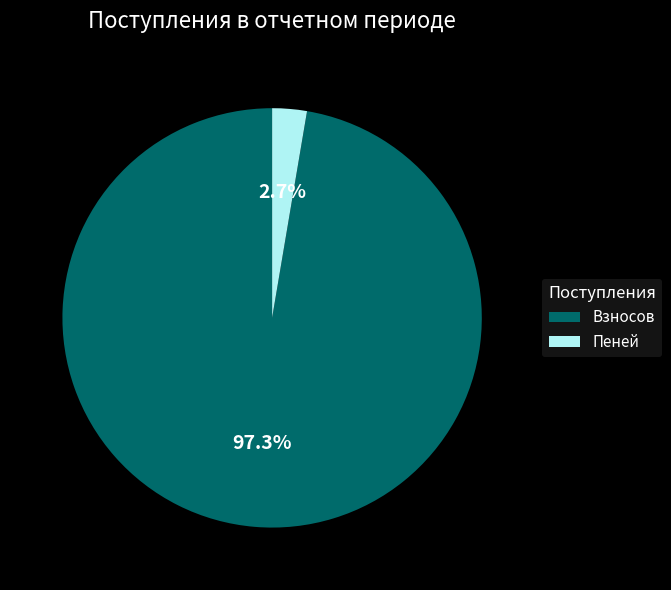

Which slice represents more than half of the pie?

Взносов